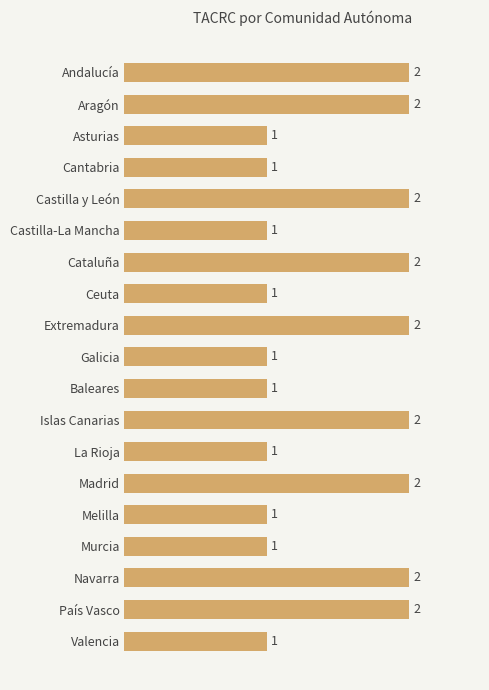

How many bars are there in total?

19